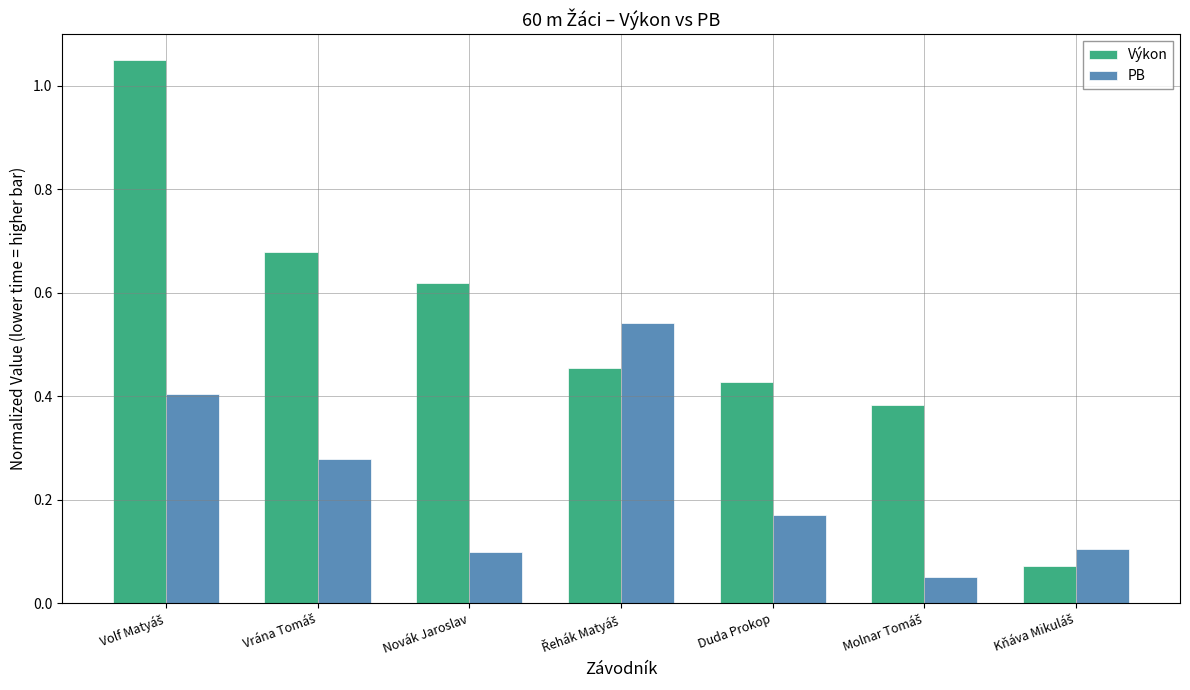

Which series has the widest spread of values?

Výkon